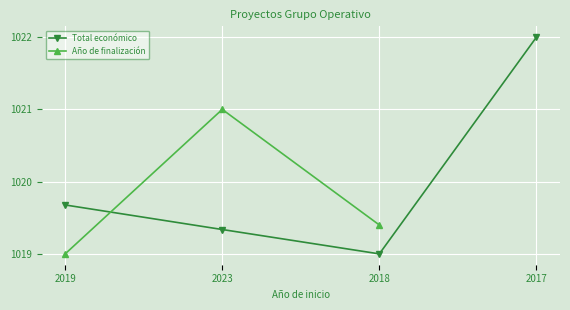

Where is the first local minimum for Total económico?

2018